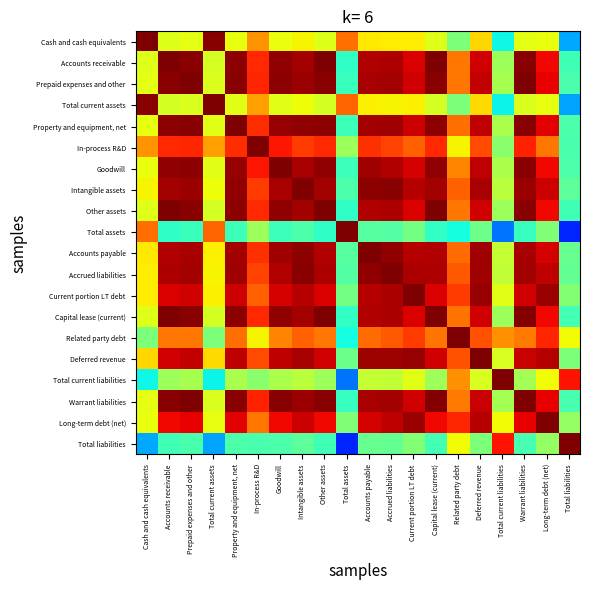

Reading left to right, transcribe all the data shown in this chart.

Cash and cash equivalents: Cash and cash equivalents=1.0	Accounts receivable=0.6	Prepaid expenses and other=0.6	Total current assets=1.0	Property and equipment, net=0.6	In-process R&D=0.8	Goodwill=0.6	Intangible assets=0.7	Other assets=0.6	Total assets=0.8	Accounts payable=0.7	Accrued liabilities=0.7	Current portion LT debt=0.7	Capital lease (current)=0.6	Related party debt=0.5	Deferred revenue=0.7	Total current liabilities=0.4	Warrant liabilities=0.6	Long-term debt (net)=0.6	Total liabilities=0.3
Accounts receivable: Cash and cash equivalents=0.6	Accounts receivable=1.0	Prepaid expenses and other=1.0	Total current assets=0.6	Property and equipment, net=1.0	In-process R&D=0.9	Goodwill=1.0	Intangible assets=1.0	Other assets=1.0	Total assets=0.4	Accounts payable=1.0	Accrued liabilities=1.0	Current portion LT debt=0.9	Capital lease (current)=1.0	Related party debt=0.8	Deferred revenue=0.9	Total current liabilities=0.5	Warrant liabilities=1.0	Long-term debt (net)=0.9	Total liabilities=0.4
Prepaid expenses and other: Cash and cash equivalents=0.6	Accounts receivable=1.0	Prepaid expenses and other=1.0	Total current assets=0.6	Property and equipment, net=1.0	In-process R&D=0.9	Goodwill=1.0	Intangible assets=1.0	Other assets=1.0	Total assets=0.4	Accounts payable=1.0	Accrued liabilities=1.0	Current portion LT debt=0.9	Capital lease (current)=1.0	Related party debt=0.8	Deferred revenue=0.9	Total current liabilities=0.6	Warrant liabilities=1.0	Long-term debt (net)=0.9	Total liabilities=0.4
Total current assets: Cash and cash equivalents=1.0	Accounts receivable=0.6	Prepaid expenses and other=0.6	Total current assets=1.0	Property and equipment, net=0.6	In-process R&D=0.7	Goodwill=0.6	Intangible assets=0.6	Other assets=0.6	Total assets=0.8	Accounts payable=0.7	Accrued liabilities=0.6	Current portion LT debt=0.7	Capital lease (current)=0.6	Related party debt=0.5	Deferred revenue=0.7	Total current liabilities=0.4	Warrant liabilities=0.6	Long-term debt (net)=0.6	Total liabilities=0.3
Property and equipment, net: Cash and cash equivalents=0.6	Accounts receivable=1.0	Prepaid expenses and other=1.0	Total current assets=0.6	Property and equipment, net=1.0	In-process R&D=0.9	Goodwill=1.0	Intangible assets=1.0	Other assets=1.0	Total assets=0.4	Accounts payable=1.0	Accrued liabilities=1.0	Current portion LT debt=0.9	Capital lease (current)=1.0	Related party debt=0.8	Deferred revenue=0.9	Total current liabilities=0.6	Warrant liabilities=1.0	Long-term debt (net)=0.9	Total liabilities=0.4
In-process R&D: Cash and cash equivalents=0.8	Accounts receivable=0.9	Prepaid expenses and other=0.9	Total current assets=0.7	Property and equipment, net=0.9	In-process R&D=1.0	Goodwill=0.9	Intangible assets=0.8	Other assets=0.9	Total assets=0.5	Accounts payable=0.9	Accrued liabilities=0.8	Current portion LT debt=0.8	Capital lease (current)=0.9	Related party debt=0.7	Deferred revenue=0.8	Total current liabilities=0.5	Warrant liabilities=0.9	Long-term debt (net)=0.8	Total liabilities=0.4
Goodwill: Cash and cash equivalents=0.6	Accounts receivable=1.0	Prepaid expenses and other=1.0	Total current assets=0.6	Property and equipment, net=1.0	In-process R&D=0.9	Goodwill=1.0	Intangible assets=1.0	Other assets=1.0	Total assets=0.4	Accounts payable=1.0	Accrued liabilities=1.0	Current portion LT debt=0.9	Capital lease (current)=1.0	Related party debt=0.8	Deferred revenue=0.9	Total current liabilities=0.6	Warrant liabilities=1.0	Long-term debt (net)=0.9	Total liabilities=0.4
Intangible assets: Cash and cash equivalents=0.7	Accounts receivable=1.0	Prepaid expenses and other=1.0	Total current assets=0.6	Property and equipment, net=1.0	In-process R&D=0.8	Goodwill=1.0	Intangible assets=1.0	Other assets=1.0	Total assets=0.4	Accounts payable=1.0	Accrued liabilities=1.0	Current portion LT debt=1.0	Capital lease (current)=1.0	Related party debt=0.8	Deferred revenue=1.0	Total current liabilities=0.6	Warrant liabilities=1.0	Long-term debt (net)=0.9	Total liabilities=0.5
Other assets: Cash and cash equivalents=0.6	Accounts receivable=1.0	Prepaid expenses and other=1.0	Total current assets=0.6	Property and equipment, net=1.0	In-process R&D=0.9	Goodwill=1.0	Intangible assets=1.0	Other assets=1.0	Total assets=0.4	Accounts payable=1.0	Accrued liabilities=1.0	Current portion LT debt=0.9	Capital lease (current)=1.0	Related party debt=0.8	Deferred revenue=0.9	Total current liabilities=0.5	Warrant liabilities=1.0	Long-term debt (net)=0.9	Total liabilities=0.4
Total assets: Cash and cash equivalents=0.8	Accounts receivable=0.4	Prepaid expenses and other=0.4	Total current assets=0.8	Property and equipment, net=0.4	In-process R&D=0.5	Goodwill=0.4	Intangible assets=0.4	Other assets=0.4	Total assets=1.0	Accounts payable=0.5	Accrued liabilities=0.5	Current portion LT debt=0.5	Capital lease (current)=0.4	Related party debt=0.4	Deferred revenue=0.5	Total current liabilities=0.2	Warrant liabilities=0.4	Long-term debt (net)=0.5	Total liabilities=0.2
Accounts payable: Cash and cash equivalents=0.7	Accounts receivable=1.0	Prepaid expenses and other=1.0	Total current assets=0.7	Property and equipment, net=1.0	In-process R&D=0.9	Goodwill=1.0	Intangible assets=1.0	Other assets=1.0	Total assets=0.5	Accounts payable=1.0	Accrued liabilities=1.0	Current portion LT debt=0.9	Capital lease (current)=1.0	Related party debt=0.8	Deferred revenue=1.0	Total current liabilities=0.6	Warrant liabilities=1.0	Long-term debt (net)=0.9	Total liabilities=0.5
Accrued liabilities: Cash and cash equivalents=0.7	Accounts receivable=1.0	Prepaid expenses and other=1.0	Total current assets=0.6	Property and equipment, net=1.0	In-process R&D=0.8	Goodwill=1.0	Intangible assets=1.0	Other assets=1.0	Total assets=0.5	Accounts payable=1.0	Accrued liabilities=1.0	Current portion LT debt=1.0	Capital lease (current)=1.0	Related party debt=0.8	Deferred revenue=1.0	Total current liabilities=0.6	Warrant liabilities=1.0	Long-term debt (net)=0.9	Total liabilities=0.5
Current portion LT debt: Cash and cash equivalents=0.7	Accounts receivable=0.9	Prepaid expenses and other=0.9	Total current assets=0.7	Property and equipment, net=0.9	In-process R&D=0.8	Goodwill=0.9	Intangible assets=1.0	Other assets=0.9	Total assets=0.5	Accounts payable=0.9	Accrued liabilities=1.0	Current portion LT debt=1.0	Capital lease (current)=0.9	Related party debt=0.8	Deferred revenue=1.0	Total current liabilities=0.6	Warrant liabilities=0.9	Long-term debt (net)=1.0	Total liabilities=0.5
Capital lease (current): Cash and cash equivalents=0.6	Accounts receivable=1.0	Prepaid expenses and other=1.0	Total current assets=0.6	Property and equipment, net=1.0	In-process R&D=0.9	Goodwill=1.0	Intangible assets=1.0	Other assets=1.0	Total assets=0.4	Accounts payable=1.0	Accrued liabilities=1.0	Current portion LT debt=0.9	Capital lease (current)=1.0	Related party debt=0.8	Deferred revenue=0.9	Total current liabilities=0.5	Warrant liabilities=1.0	Long-term debt (net)=0.9	Total liabilities=0.4
Related party debt: Cash and cash equivalents=0.5	Accounts receivable=0.8	Prepaid expenses and other=0.8	Total current assets=0.5	Property and equipment, net=0.8	In-process R&D=0.7	Goodwill=0.8	Intangible assets=0.8	Other assets=0.8	Total assets=0.4	Accounts payable=0.8	Accrued liabilities=0.8	Current portion LT debt=0.8	Capital lease (current)=0.8	Related party debt=1.0	Deferred revenue=0.8	Total current liabilities=0.8	Warrant liabilities=0.8	Long-term debt (net)=0.9	Total liabilities=0.6
Deferred revenue: Cash and cash equivalents=0.7	Accounts receivable=0.9	Prepaid expenses and other=0.9	Total current assets=0.7	Property and equipment, net=0.9	In-process R&D=0.8	Goodwill=0.9	Intangible assets=1.0	Other assets=0.9	Total assets=0.5	Accounts payable=1.0	Accrued liabilities=1.0	Current portion LT debt=1.0	Capital lease (current)=0.9	Related party debt=0.8	Deferred revenue=1.0	Total current liabilities=0.6	Warrant liabilities=0.9	Long-term debt (net)=1.0	Total liabilities=0.5
Total current liabilities: Cash and cash equivalents=0.4	Accounts receivable=0.5	Prepaid expenses and other=0.6	Total current assets=0.4	Property and equipment, net=0.6	In-process R&D=0.5	Goodwill=0.6	Intangible assets=0.6	Other assets=0.5	Total assets=0.2	Accounts payable=0.6	Accrued liabilities=0.6	Current portion LT debt=0.6	Capital lease (current)=0.5	Related party debt=0.8	Deferred revenue=0.6	Total current liabilities=1.0	Warrant liabilities=0.5	Long-term debt (net)=0.6	Total liabilities=0.9
Warrant liabilities: Cash and cash equivalents=0.6	Accounts receivable=1.0	Prepaid expenses and other=1.0	Total current assets=0.6	Property and equipment, net=1.0	In-process R&D=0.9	Goodwill=1.0	Intangible assets=1.0	Other assets=1.0	Total assets=0.4	Accounts payable=1.0	Accrued liabilities=1.0	Current portion LT debt=0.9	Capital lease (current)=1.0	Related party debt=0.8	Deferred revenue=0.9	Total current liabilities=0.5	Warrant liabilities=1.0	Long-term debt (net)=0.9	Total liabilities=0.4
Long-term debt (net): Cash and cash equivalents=0.6	Accounts receivable=0.9	Prepaid expenses and other=0.9	Total current assets=0.6	Property and equipment, net=0.9	In-process R&D=0.8	Goodwill=0.9	Intangible assets=0.9	Other assets=0.9	Total assets=0.5	Accounts payable=0.9	Accrued liabilities=0.9	Current portion LT debt=1.0	Capital lease (current)=0.9	Related party debt=0.9	Deferred revenue=1.0	Total current liabilities=0.6	Warrant liabilities=0.9	Long-term debt (net)=1.0	Total liabilities=0.5
Total liabilities: Cash and cash equivalents=0.3	Accounts receivable=0.4	Prepaid expenses and other=0.4	Total current assets=0.3	Property and equipment, net=0.4	In-process R&D=0.4	Goodwill=0.4	Intangible assets=0.5	Other assets=0.4	Total assets=0.2	Accounts payable=0.5	Accrued liabilities=0.5	Current portion LT debt=0.5	Capital lease (current)=0.4	Related party debt=0.6	Deferred revenue=0.5	Total current liabilities=0.9	Warrant liabilities=0.4	Long-term debt (net)=0.5	Total liabilities=1.0